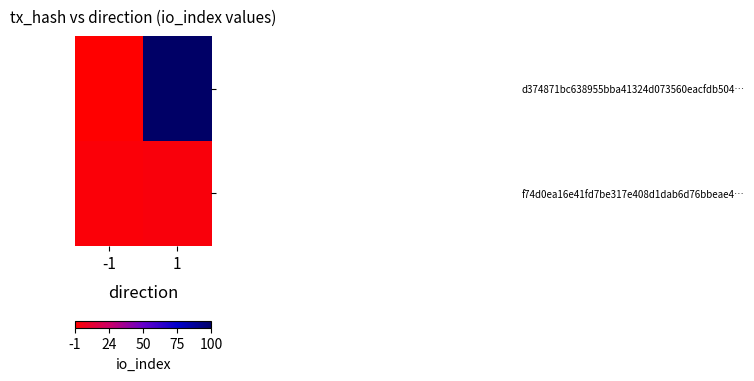

Reading left to right, list all the values displayed in this chart.

d374871bc638955bba41324d073560eacfdb504…: -1=-1	1=100
f74d0ea16e41fd7be317e408d1dab6d76bbeae4…: -1=1	1=2